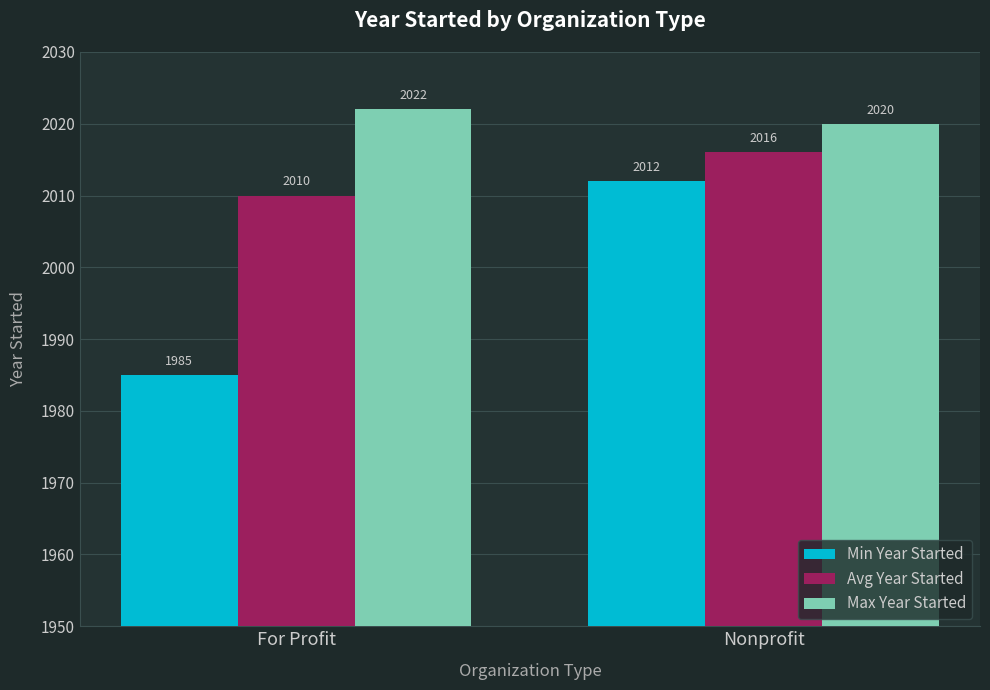

Rank the categories by Max Year Started value from highest to lowest.

For Profit, Nonprofit